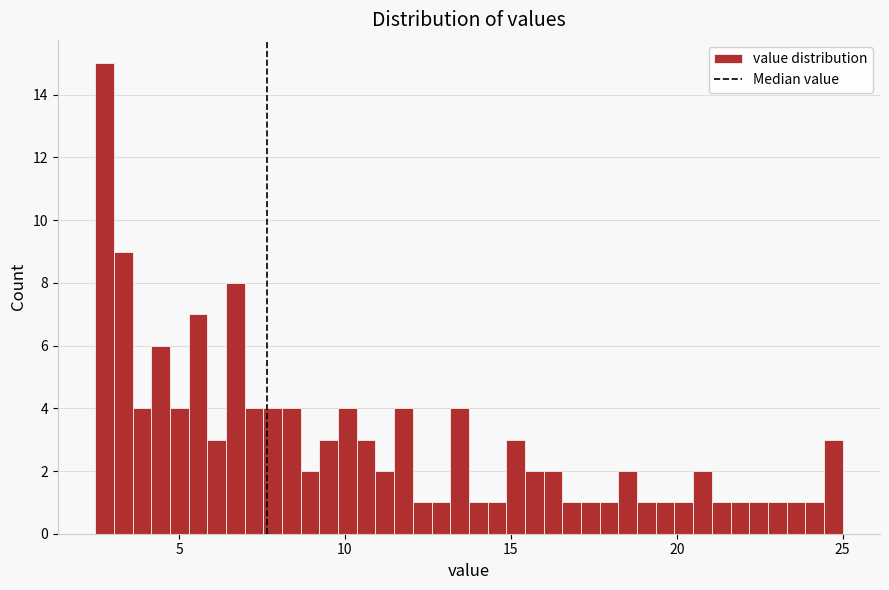

Read against the x-axis, roughly where is the centre of the tallest bar?

3.0